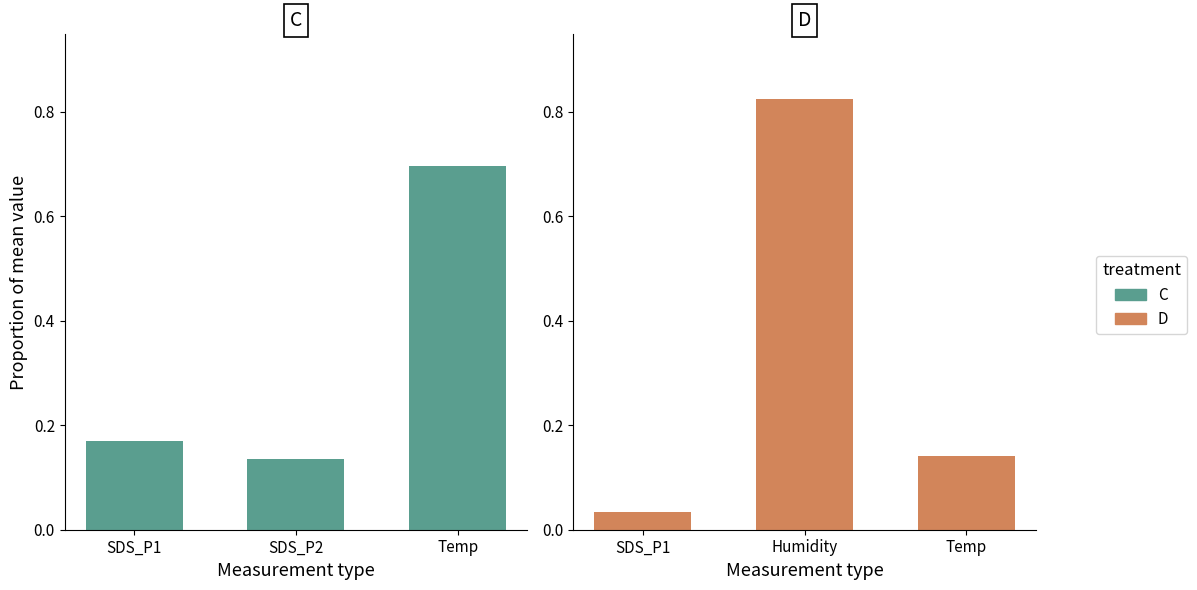

Are the bars grouped side by side (vs. stacked)?

Yes